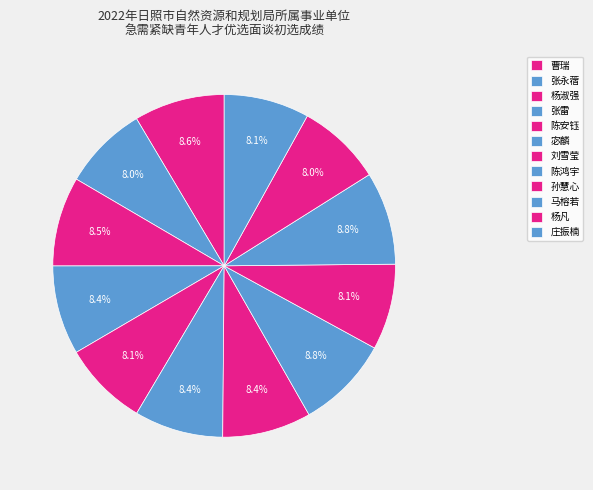

How many slices are in this pie chart?

12